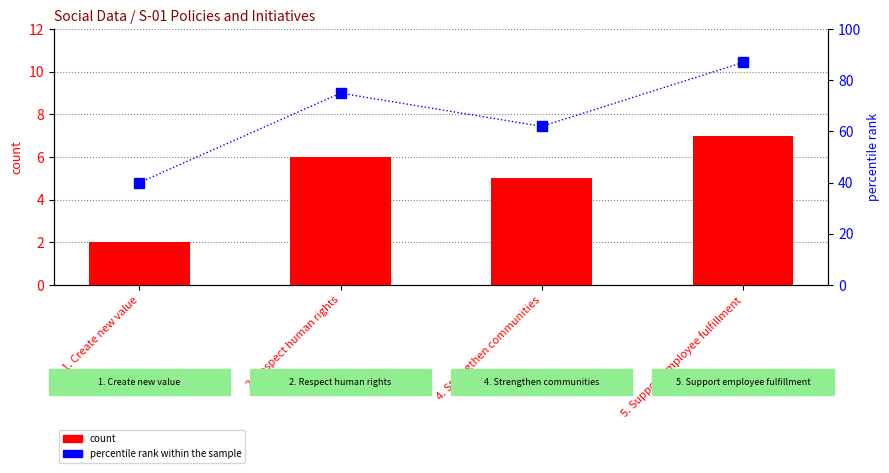

At 2. Respect human rights, list the series in order from largest to smallest.

percentile rank within the sample, count